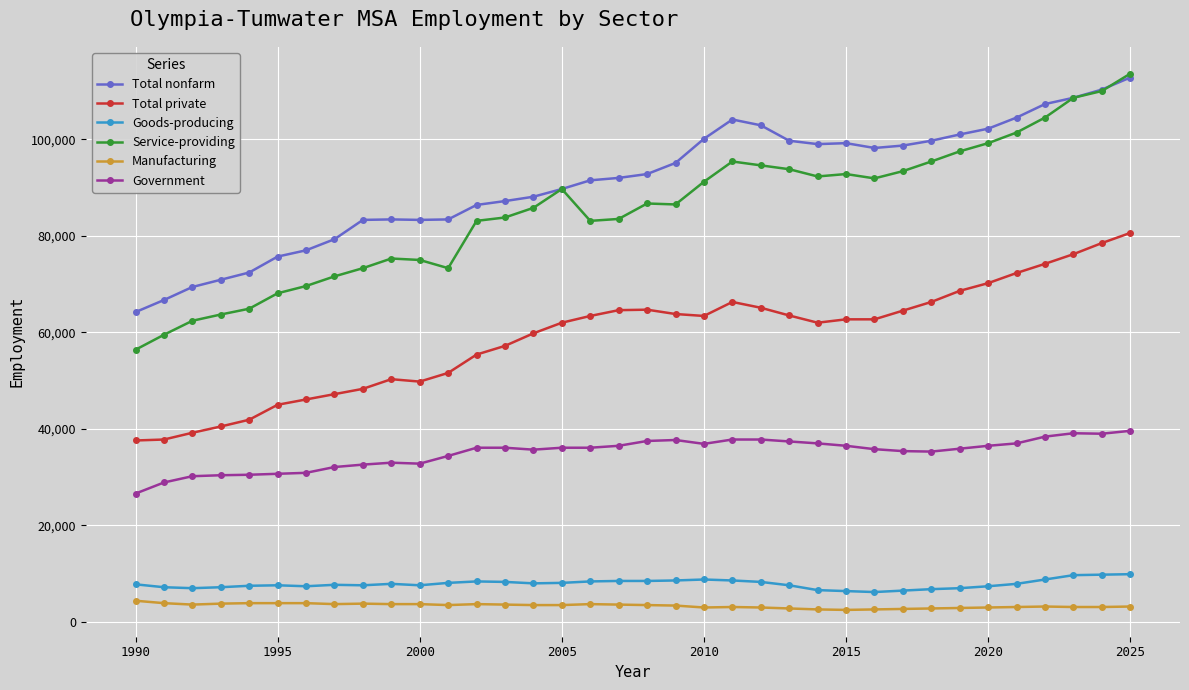

Does the chart have visible grid lines?

Yes